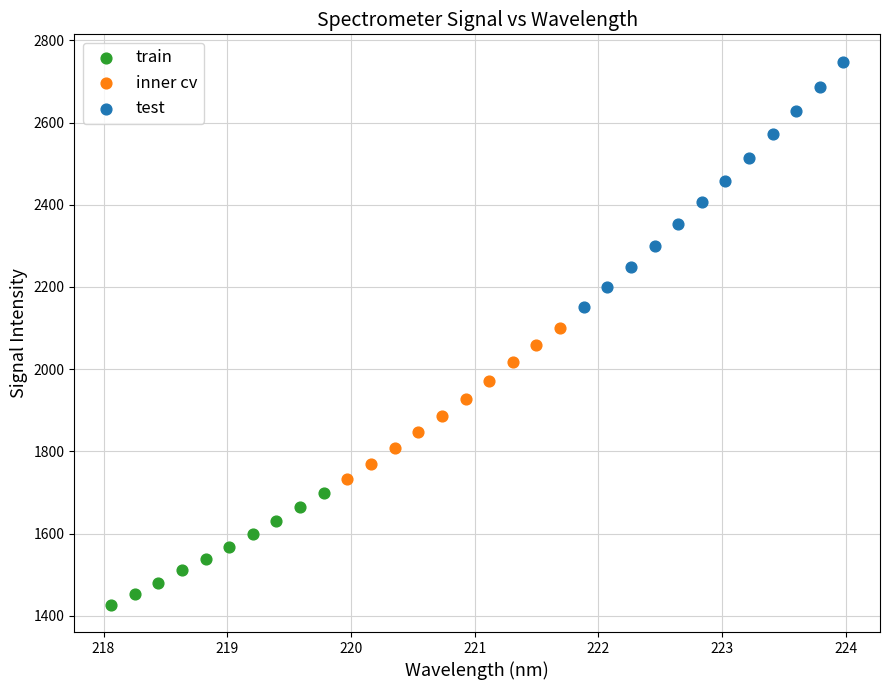

Which series contains the lowest Y value?

train